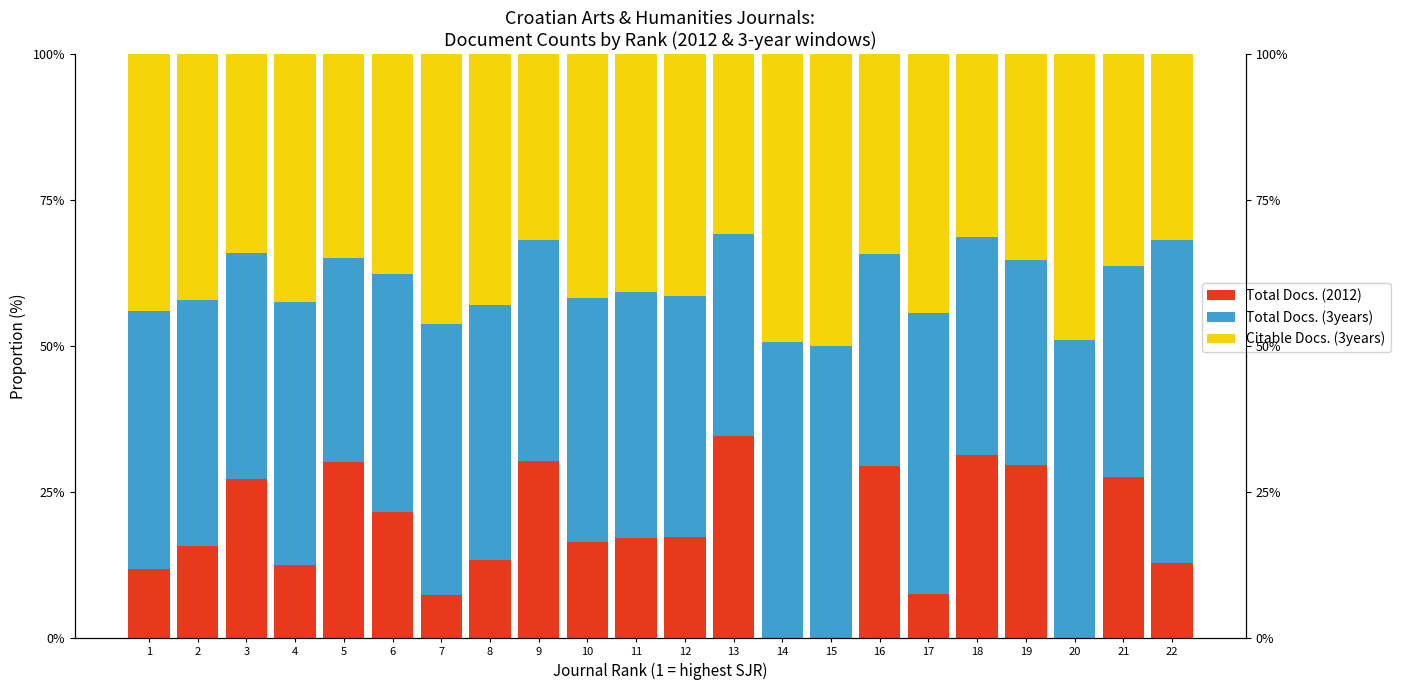

At which category does the chart reach its minimum across all series?

14